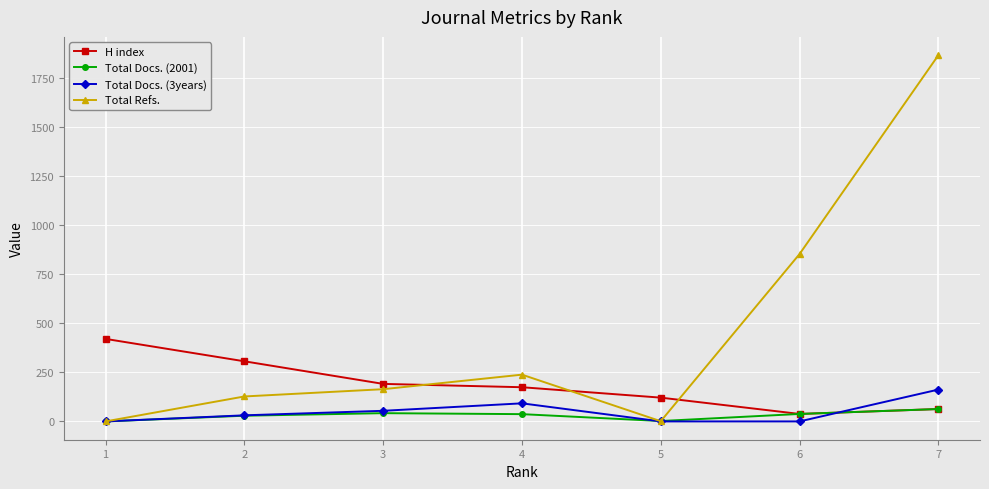

What is the difference between the second highest and second lowest values in the Total Docs. (3years) series?

92